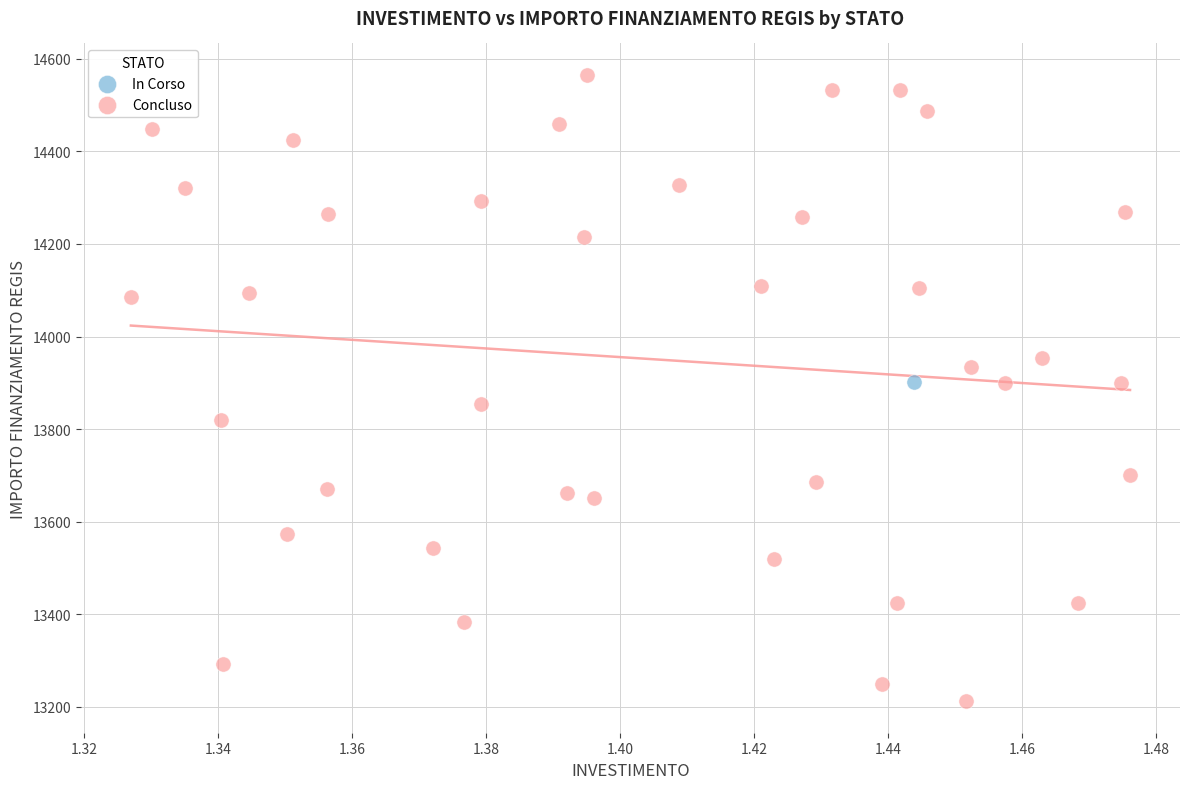

What are all the series names shown in the legend?

In Corso, Concluso